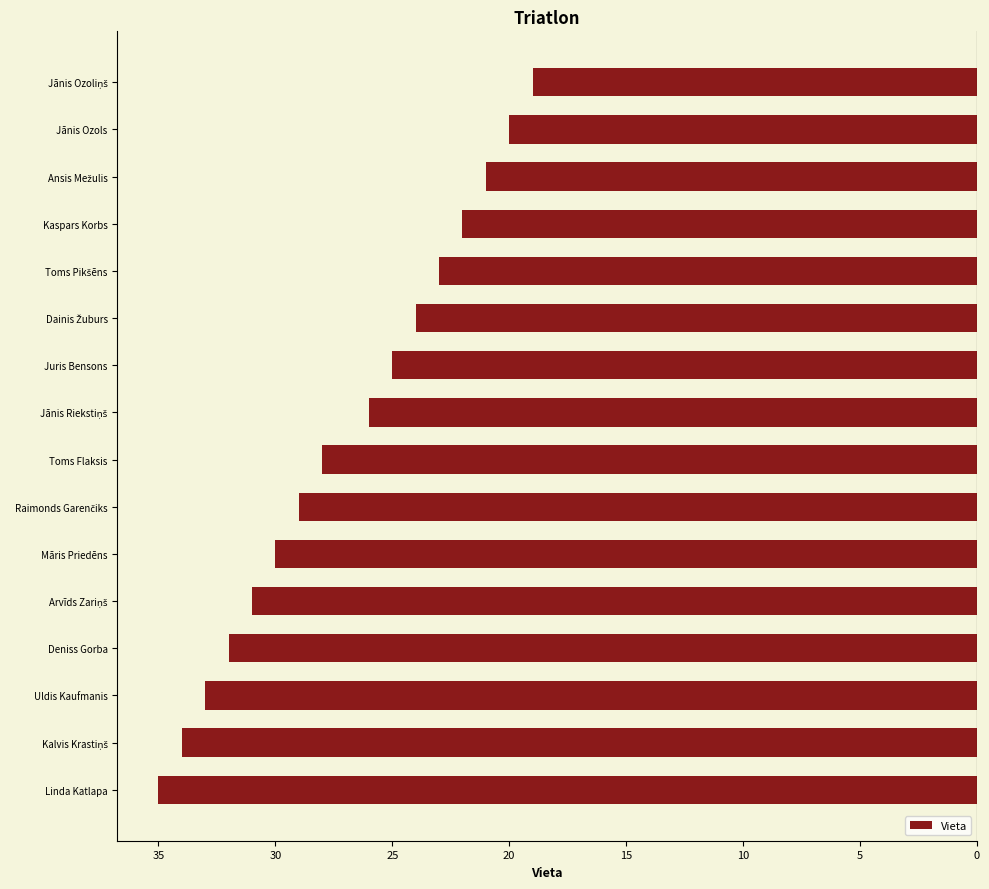

Are the bars horizontal?

Yes